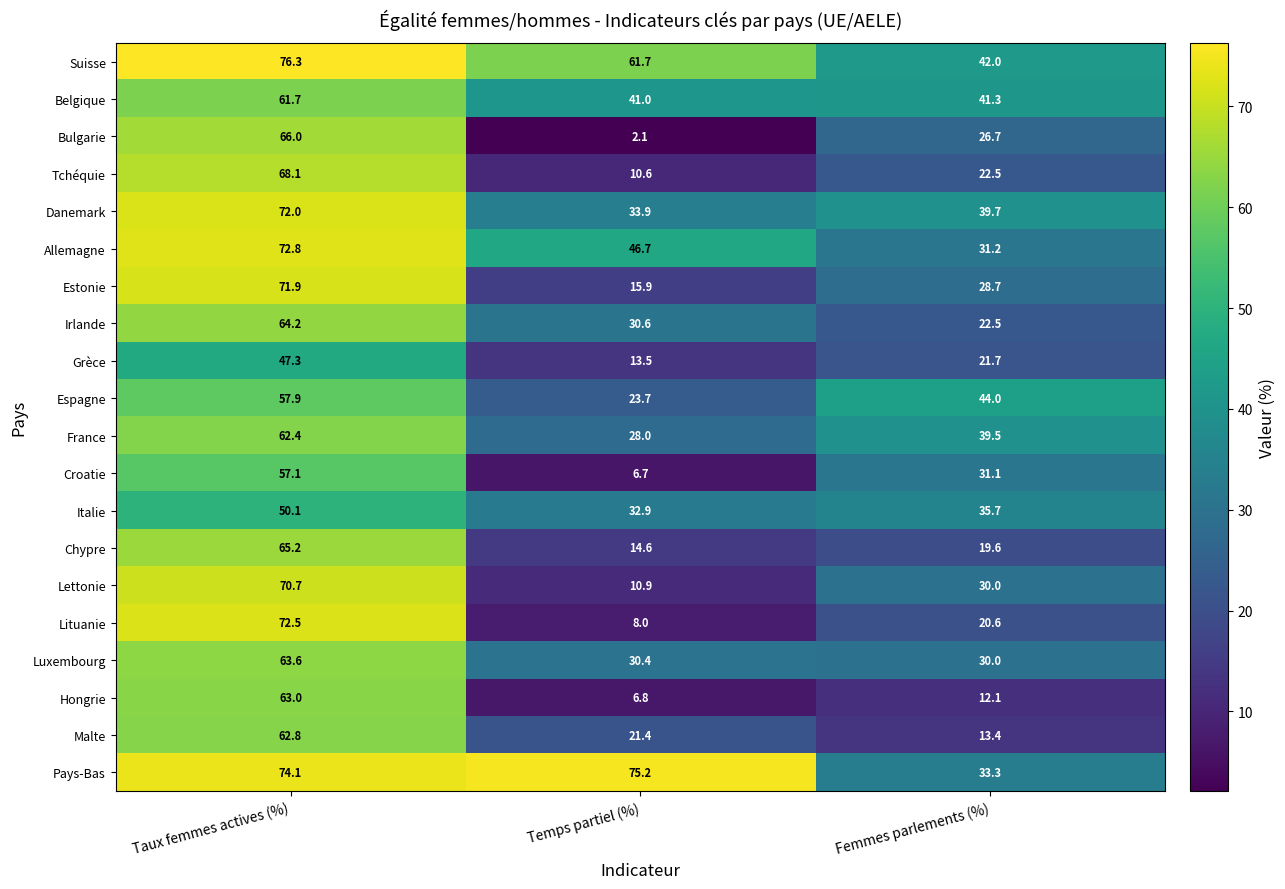

Rank the series at Temps partiel (%) from lowest to highest value.

Bulgarie, Croatie, Hongrie, Lituanie, Tchéquie, Lettonie, Grèce, Chypre, Estonie, Malte, Espagne, France, Luxembourg, Irlande, Italie, Danemark, Belgique, Allemagne, Suisse, Pays-Bas